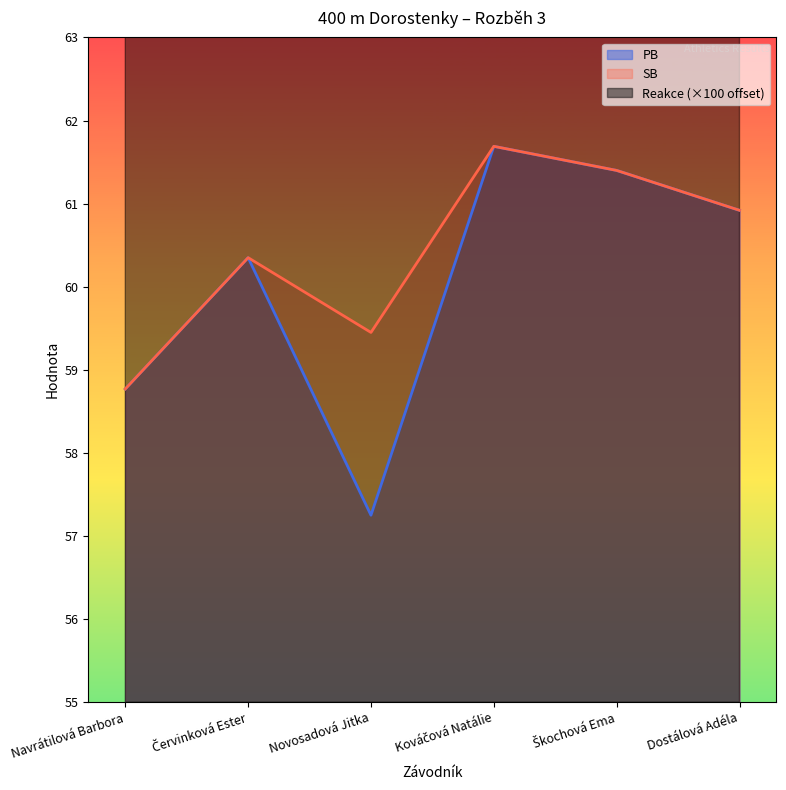

True or false: PB has a value of 57.2 at Novosadová Jitka.

True